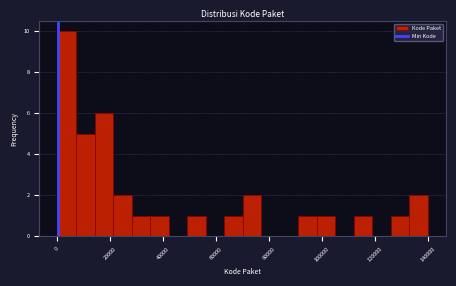

Read against the x-axis, roughly where is the centre of the tallest bar?

4000